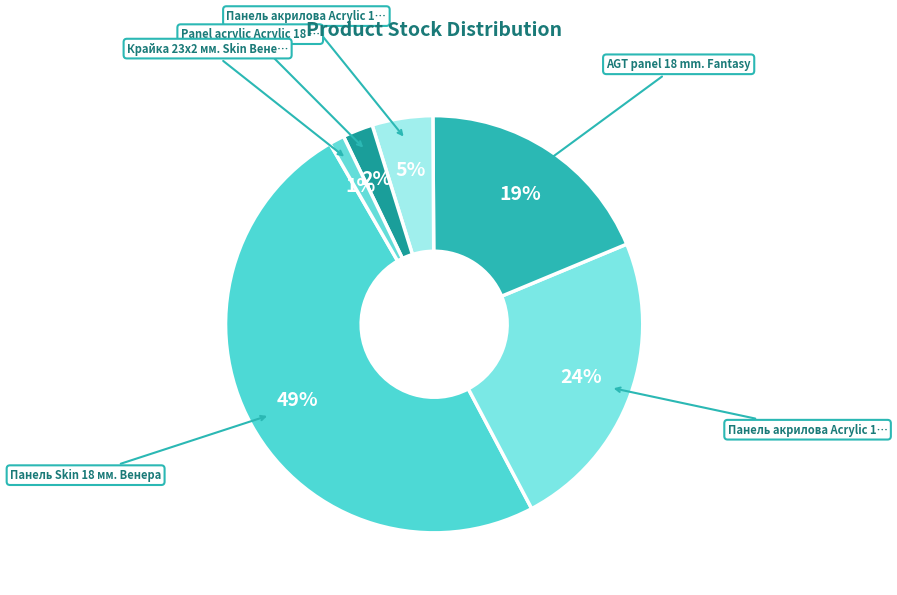

How many slices are in this pie chart?

6